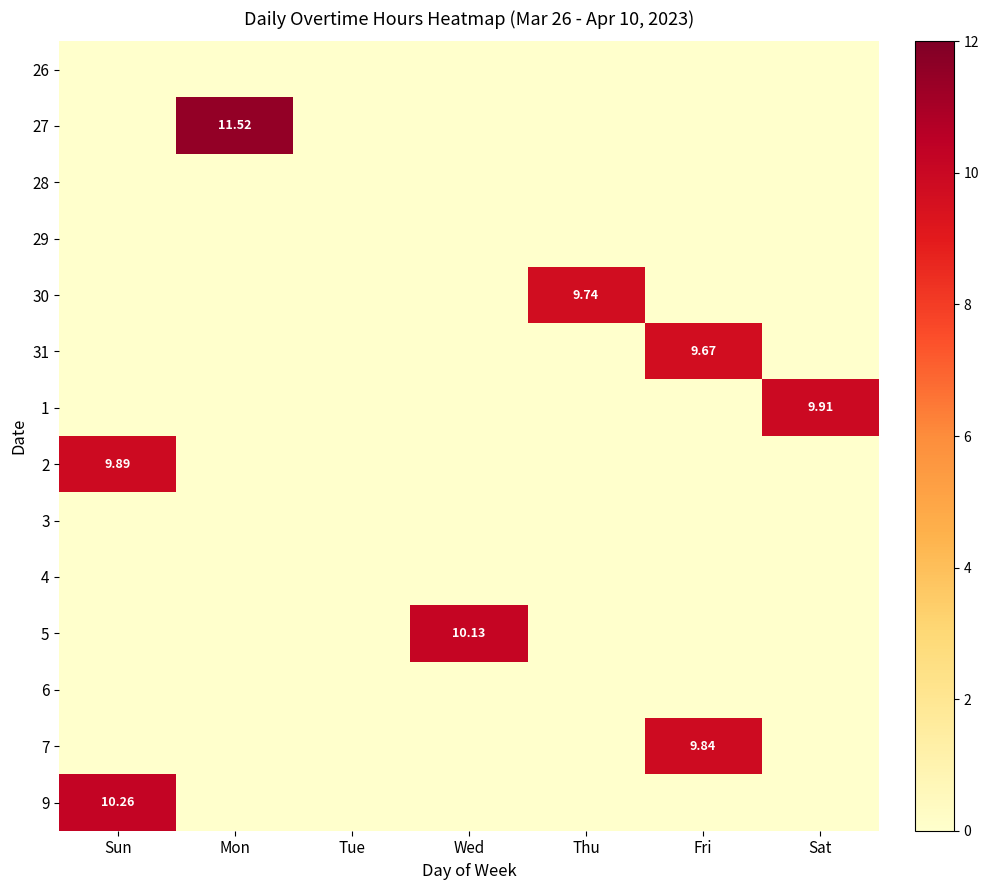

Is the value of 27 at Fri greater than the value of 31 at Sun?

No